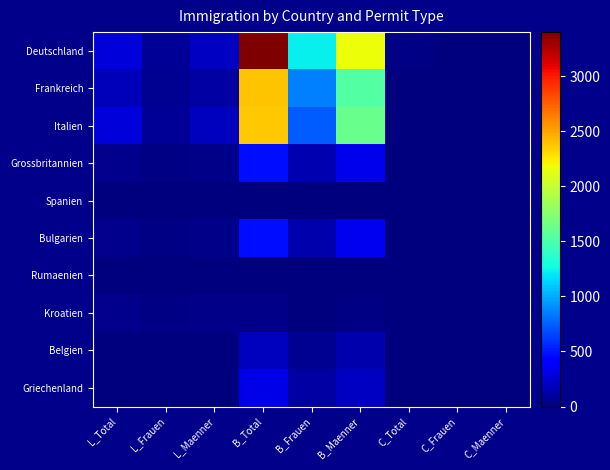

List the series in order of their peak value, lowest first.

Spanien, Rumaenien, Kroatien, Belgien, Griechenland, Bulgarien, Grossbritannien, Italien, Frankreich, Deutschland